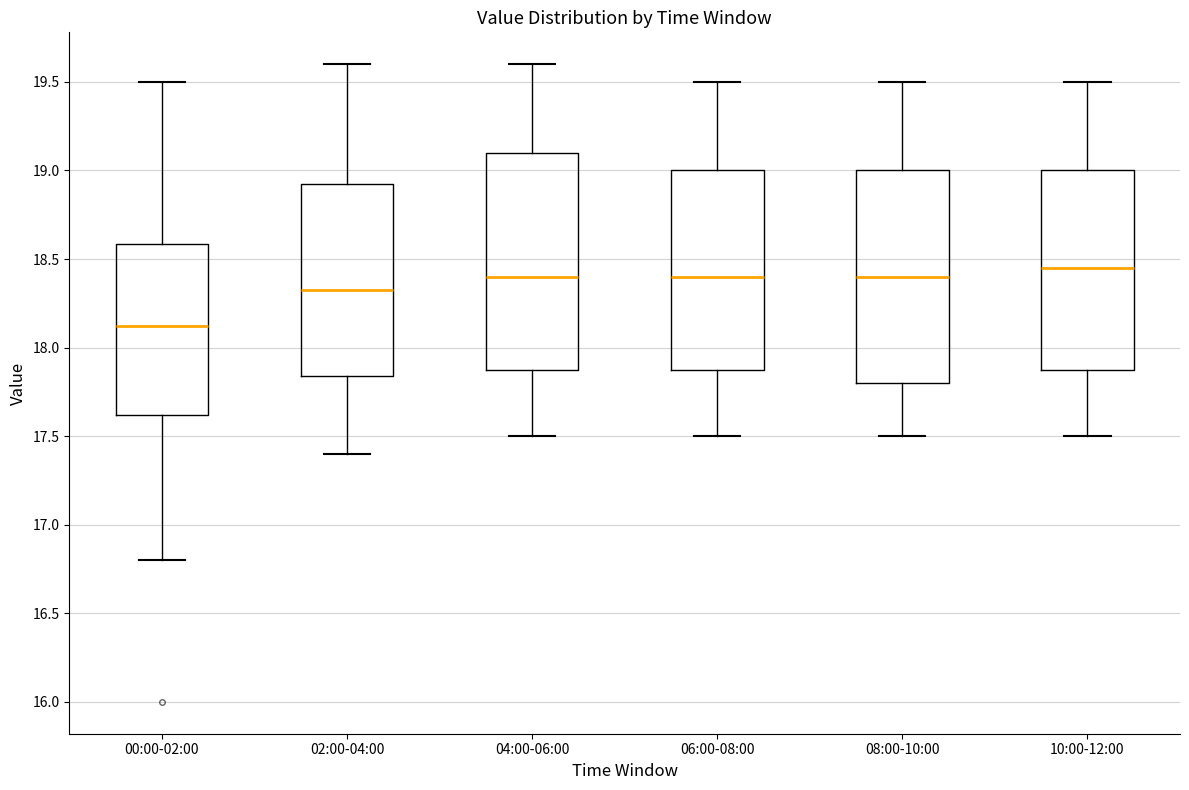

Reading left to right, transcribe this box plot: for each box, give where its median line is, the range the box spans, and where its two whiskers end, as read against the y-axis. The values are not printed on the chart, so give them approximately, as read against the axis.

00:00-02:00: median 18.10, box 17.60 to 18.60, whiskers 16.80 to 19.50
02:00-04:00: median 18.35, box 17.85 to 18.95, whiskers 17.40 to 19.60
04:00-06:00: median 18.40, box 17.90 to 19.10, whiskers 17.50 to 19.60
06:00-08:00: median 18.40, box 17.90 to 19.00, whiskers 17.50 to 19.50
08:00-10:00: median 18.40, box 17.80 to 19.00, whiskers 17.50 to 19.50
10:00-12:00: median 18.45, box 17.90 to 19.00, whiskers 17.50 to 19.50